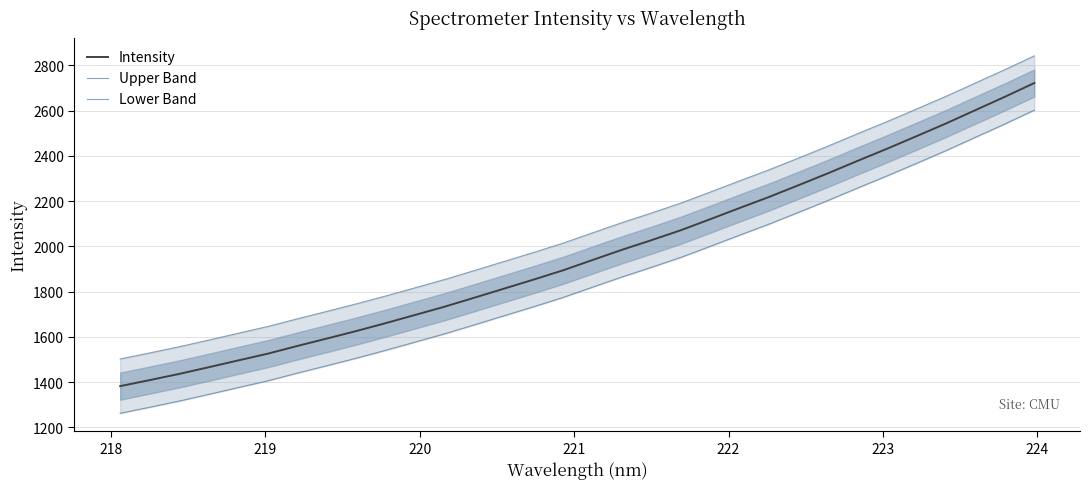

True or false: Lower Band and Upper Band intersect in this chart.

False